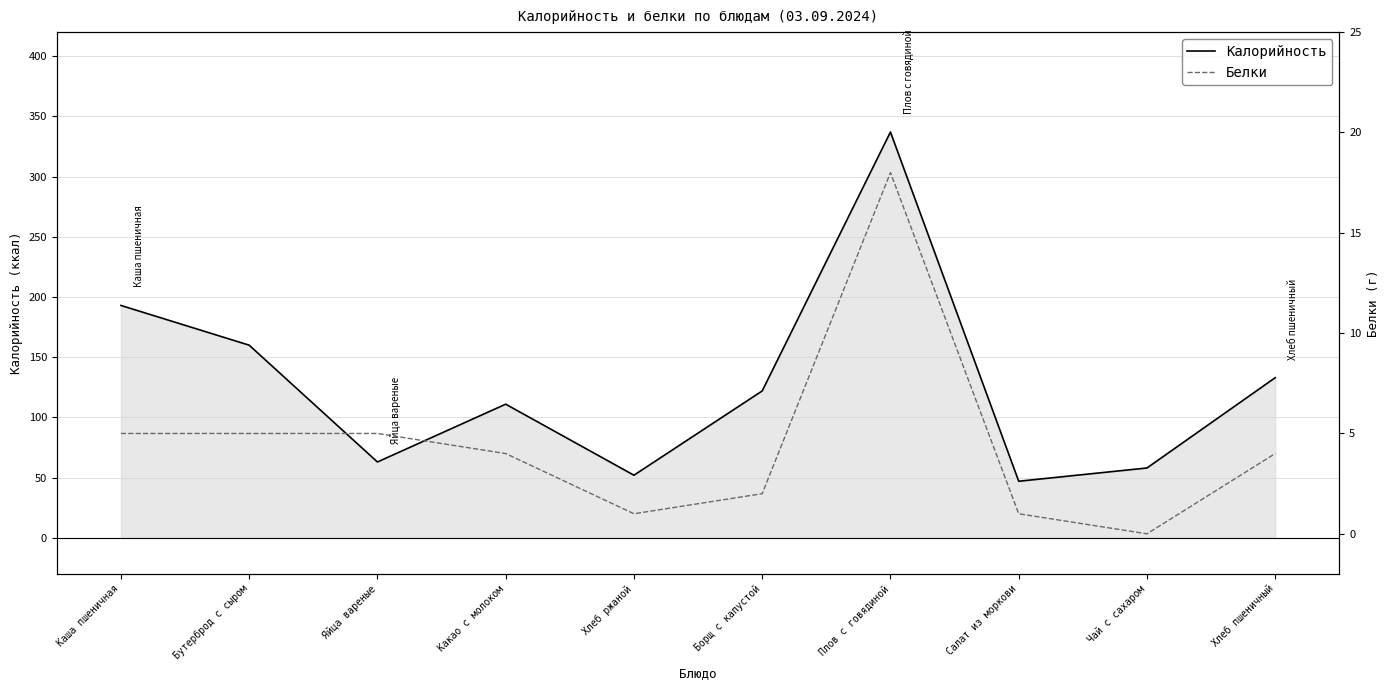

True or false: Калорийность and Белки cross at least once.

False